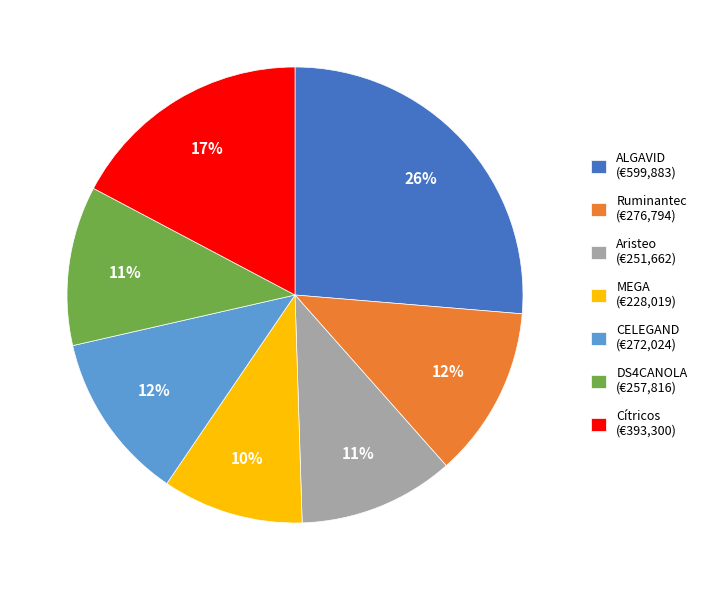

Is there a majority slice in this chart?

No